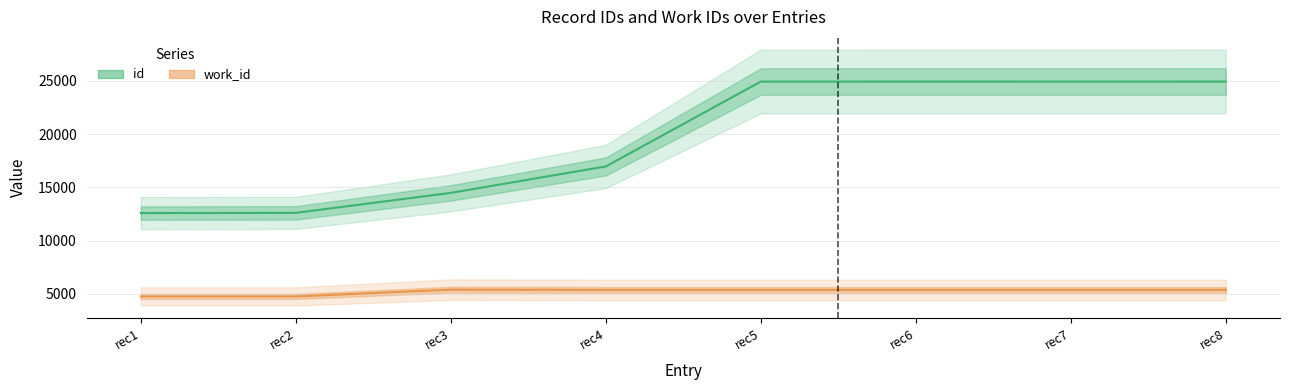

Count the number of data series in this chart.

2